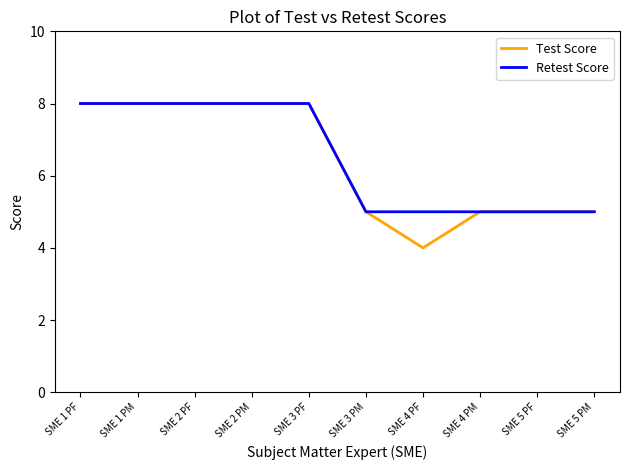

The value of Test Score at SME 1 PF is 11. True or false?

False